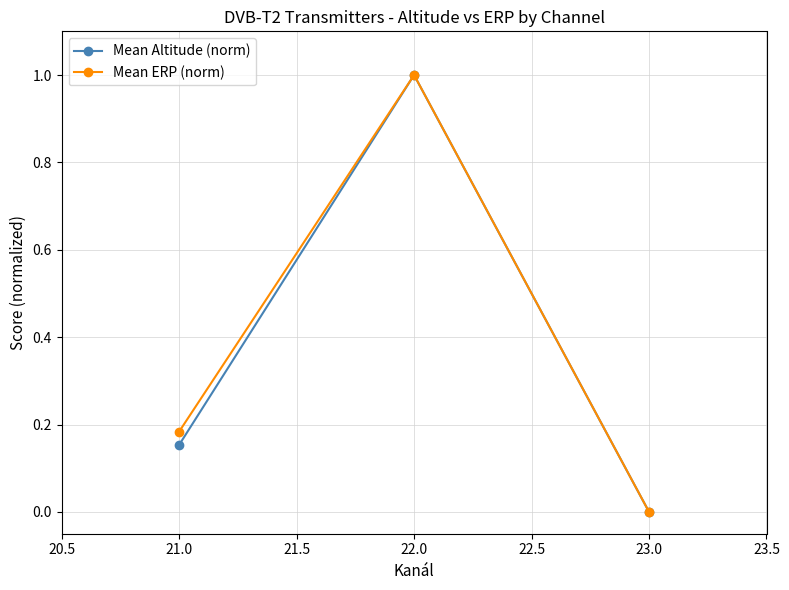

Which series has the largest total across all categories?

Mean ERP (norm)